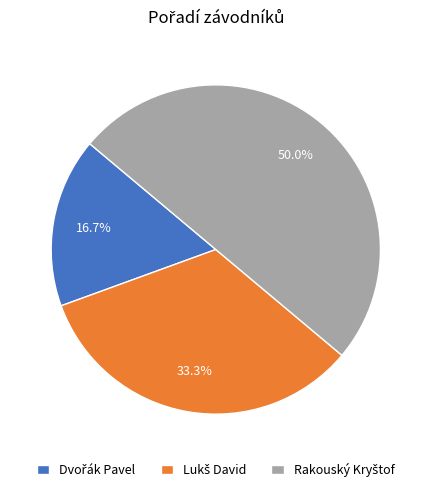

What is the ratio of the value at Lukš David to the value at Dvořák Pavel?

2.0